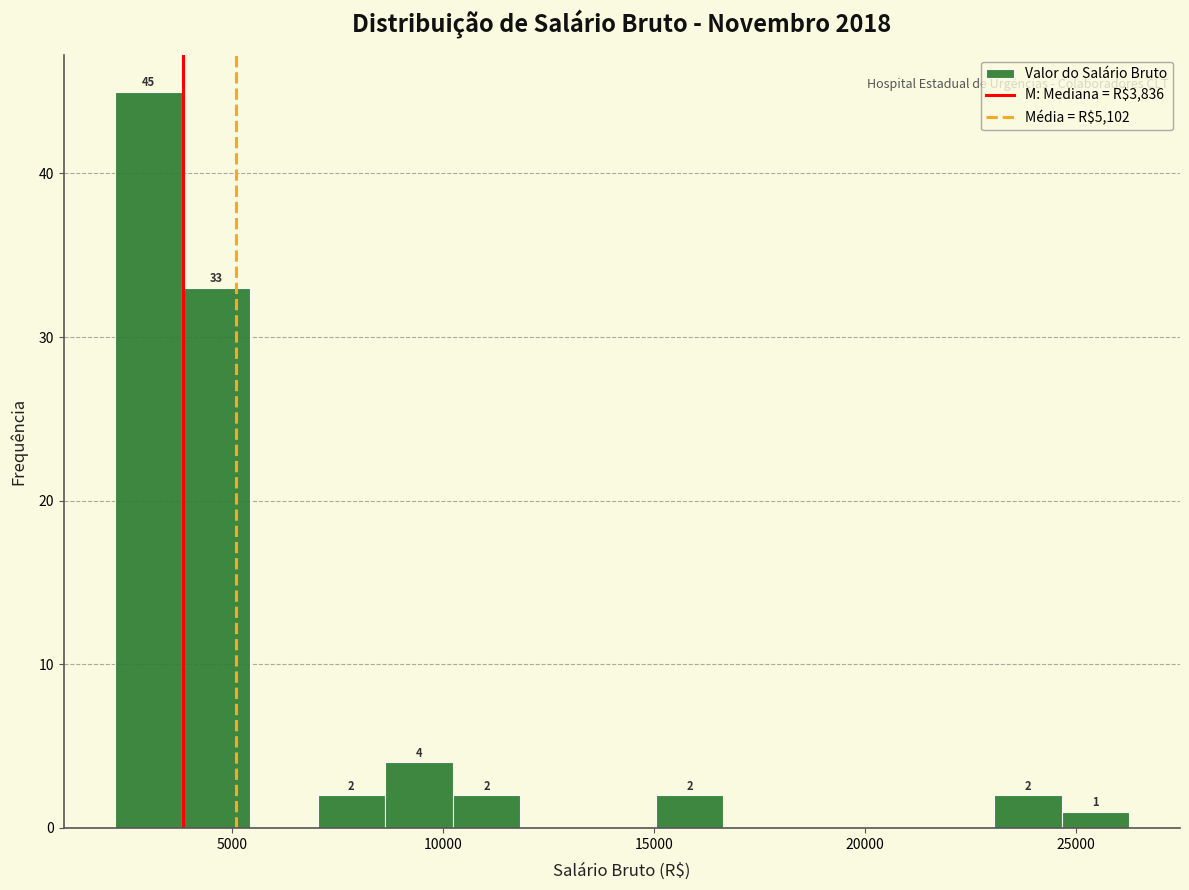

Around what value on the x-axis is the tallest bar? Give the approximate position of its centre, as read against the axis.

3000